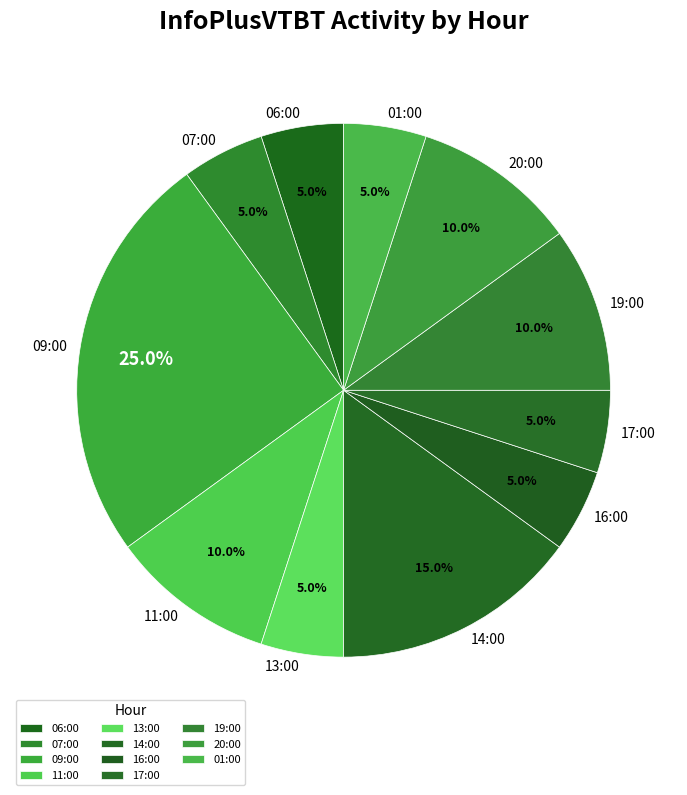

Between 07:00 and 14:00, which is larger?

14:00